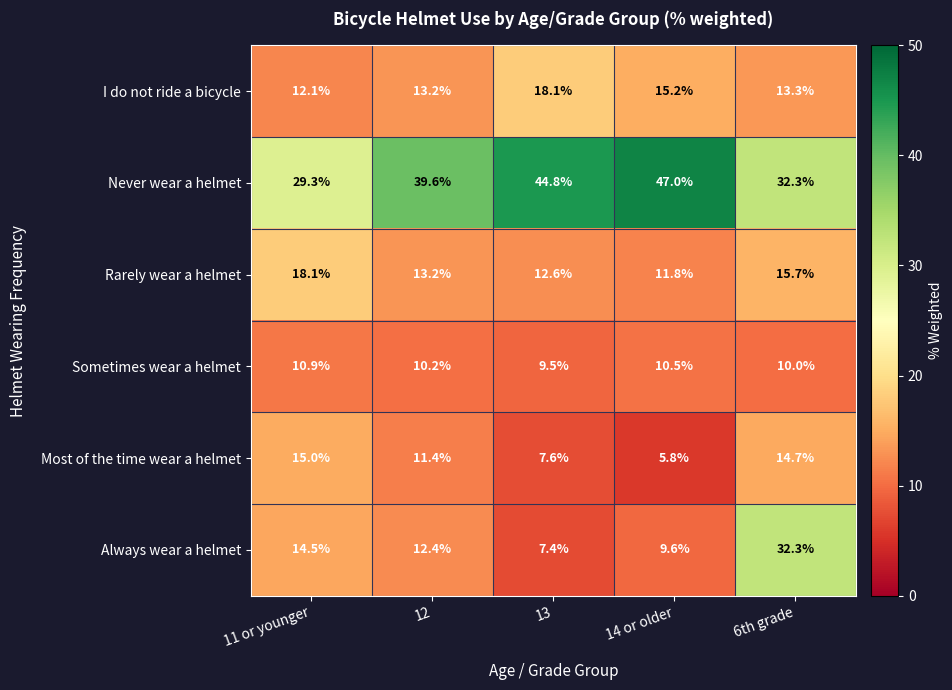

Which series changed the most between 11 or younger and 14 or older?

Never wear a helmet